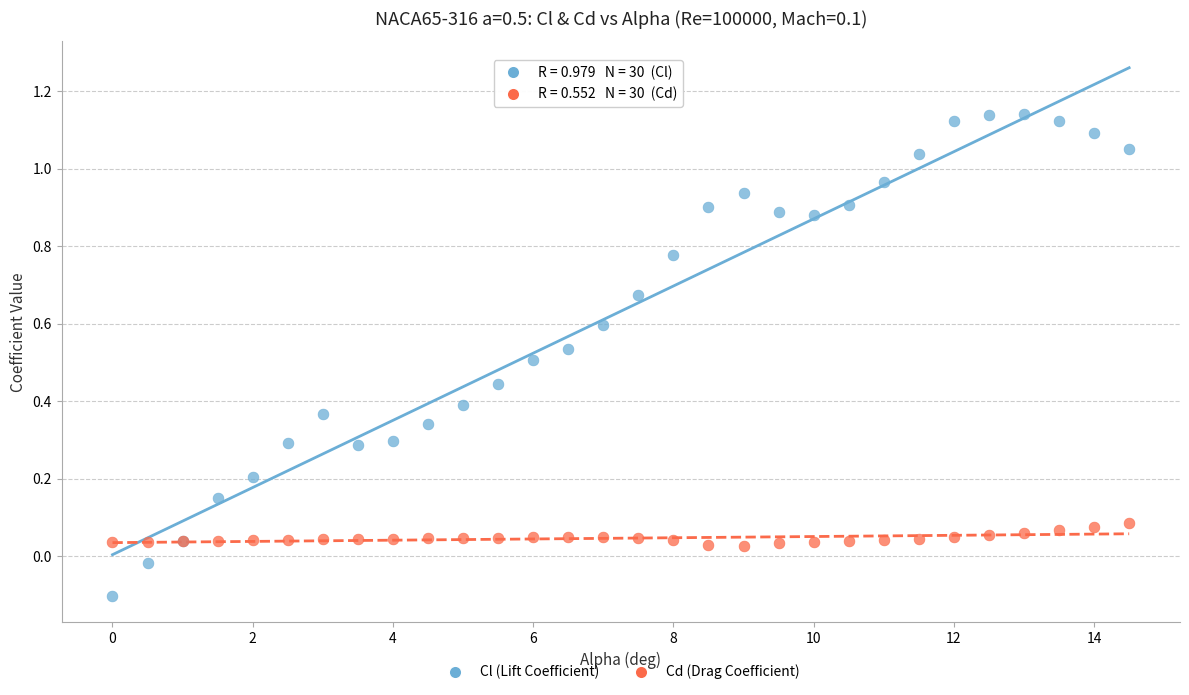

Which series contains the lowest Y value?

Cl (Lift Coefficient)